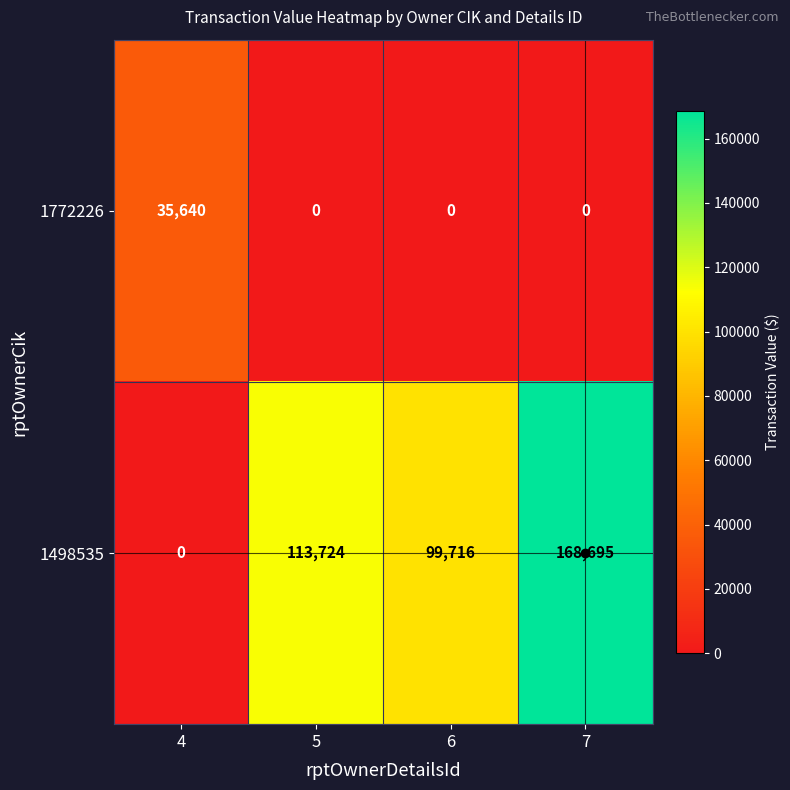

True or false: 1498535 has a value of 168695 at 7.

True